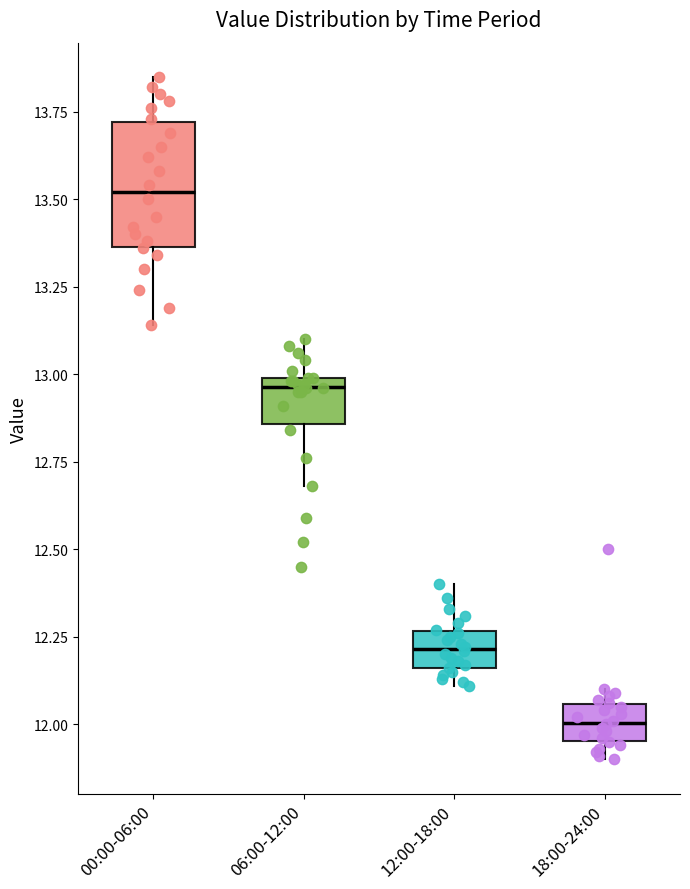

Which box has the lowest median line?

18:00-24:00